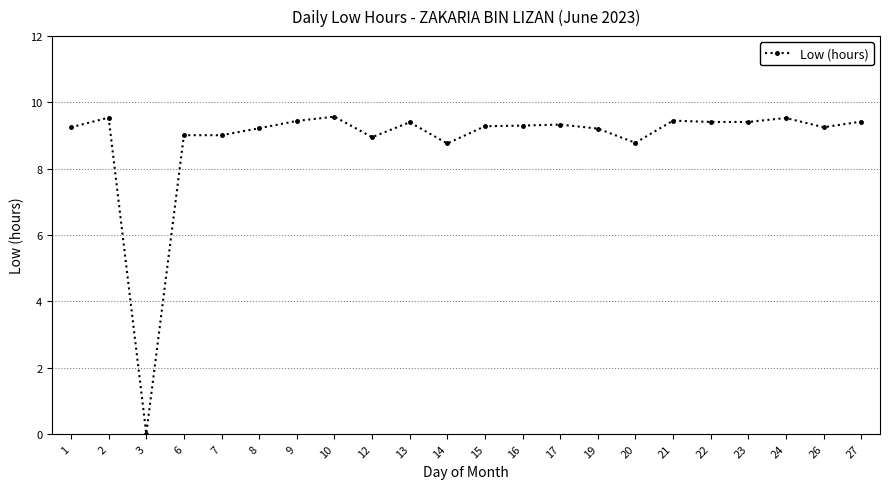

What is the change in value from 3 to 23?

+9.4